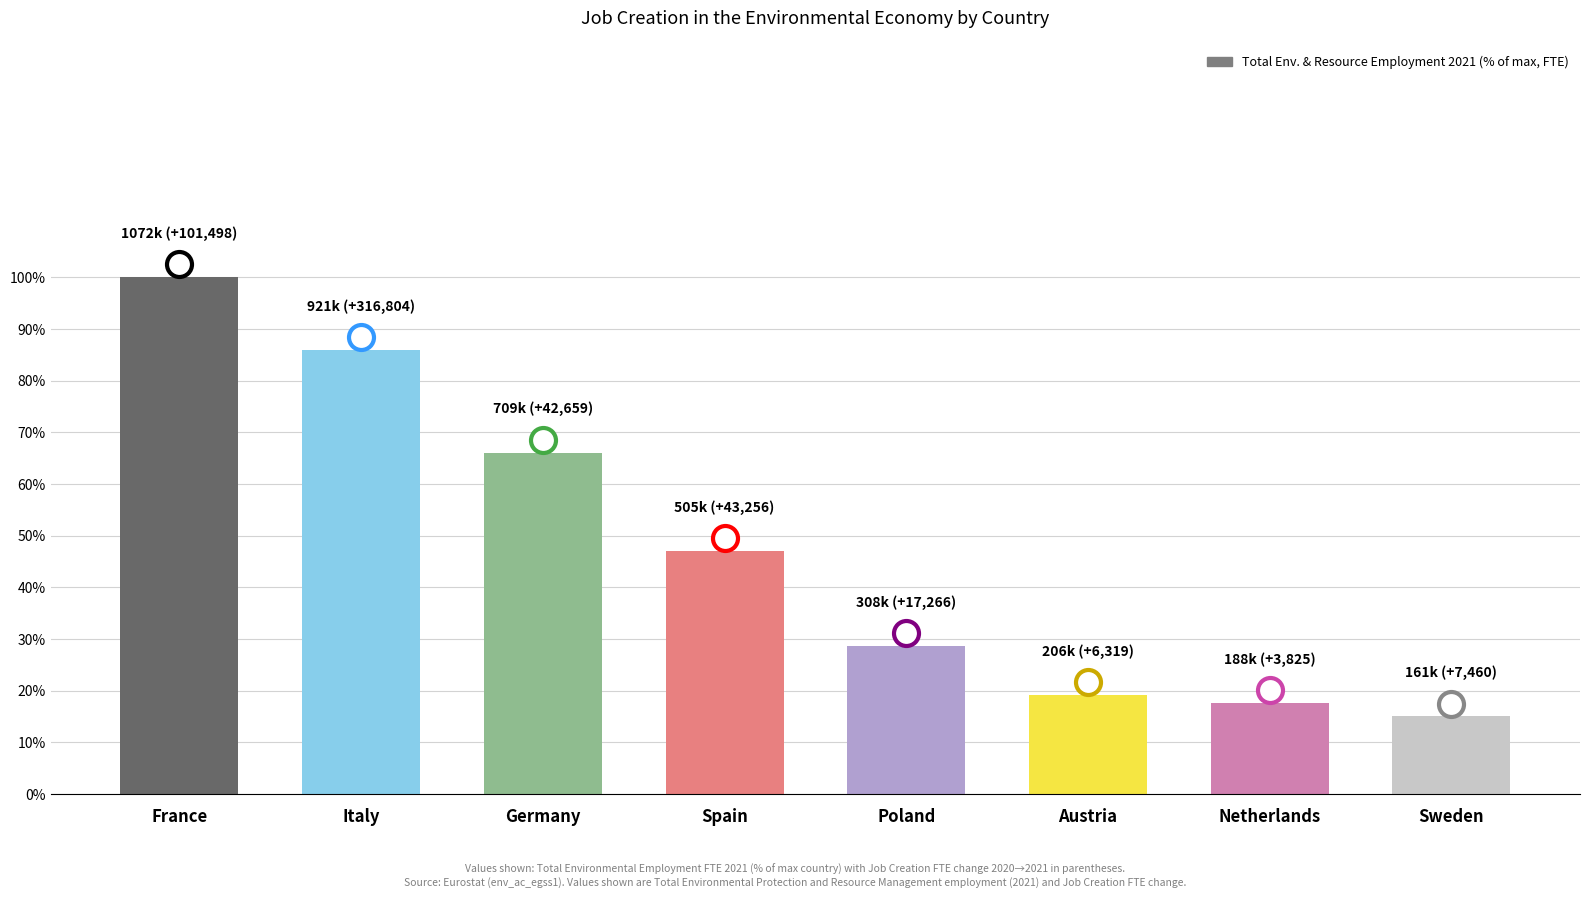

Approximately how many times larger is the value at Germany compared to Austria?

3.4